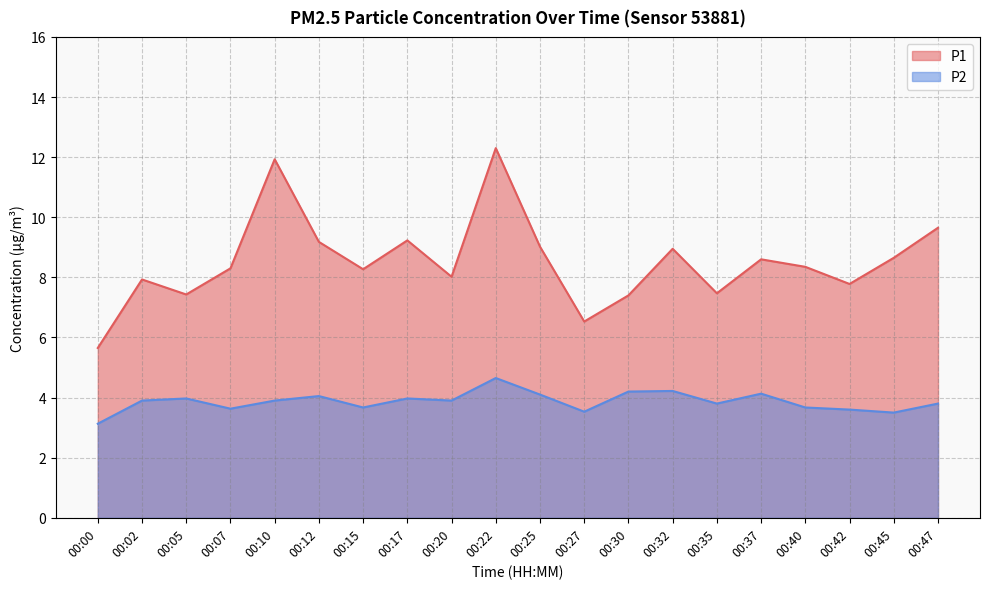

Is it true that P1 equals 9.0 at 00:25?

True